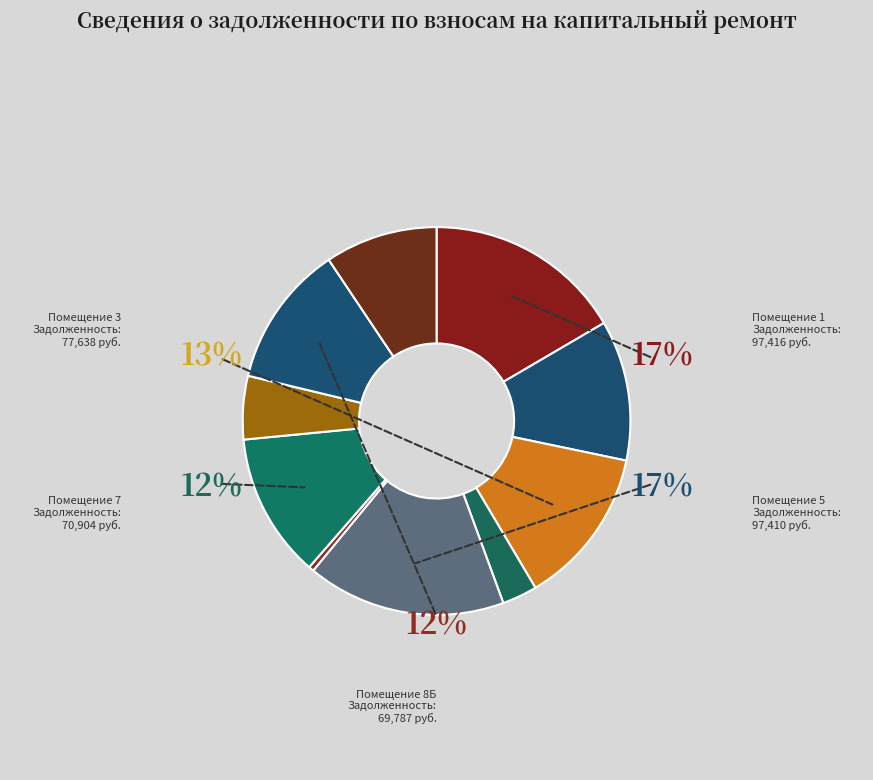

To the nearest percent, what percentage of the pie is 8Б?

12%